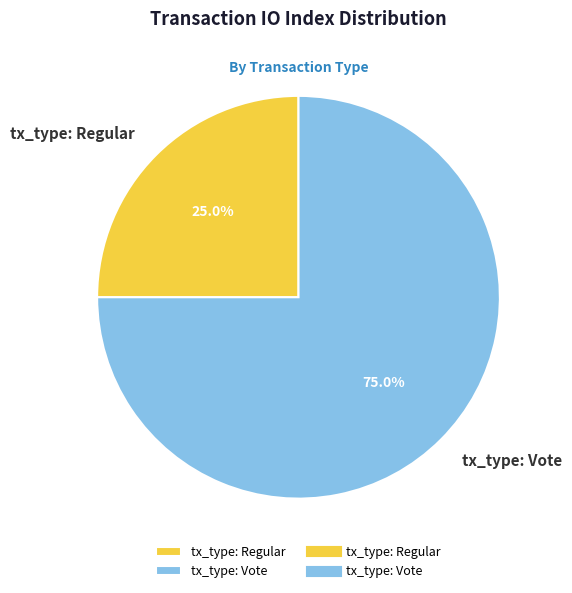

Approximately how many times larger is the value at tx_type: Regular compared to tx_type: Vote?

0.3